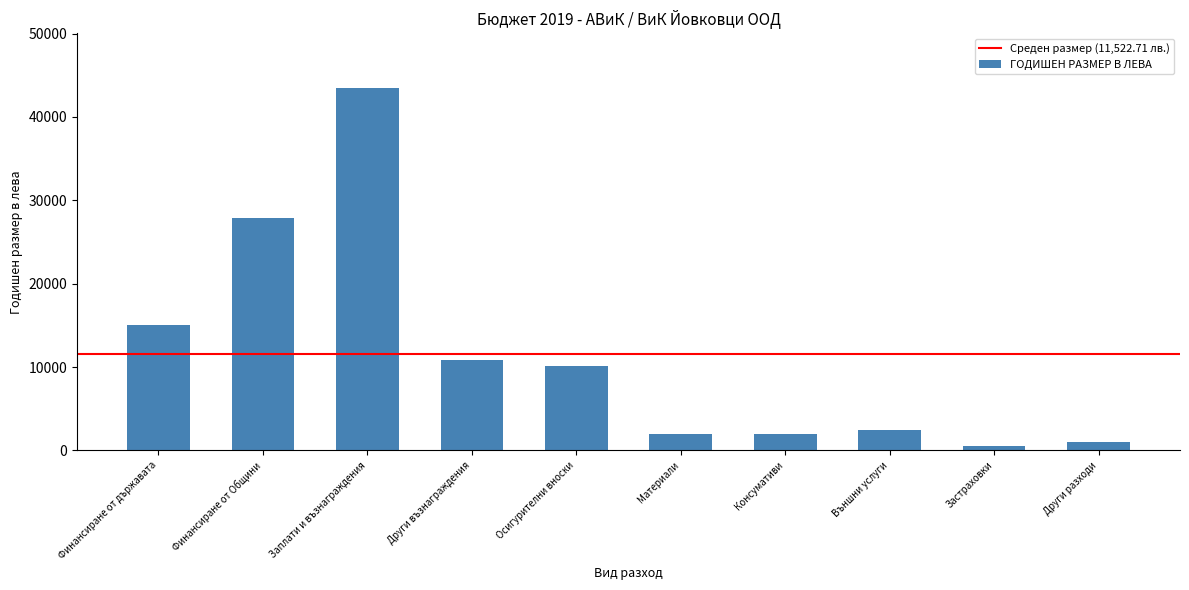

What is the label of the 10th bar from the left?

Други разходи